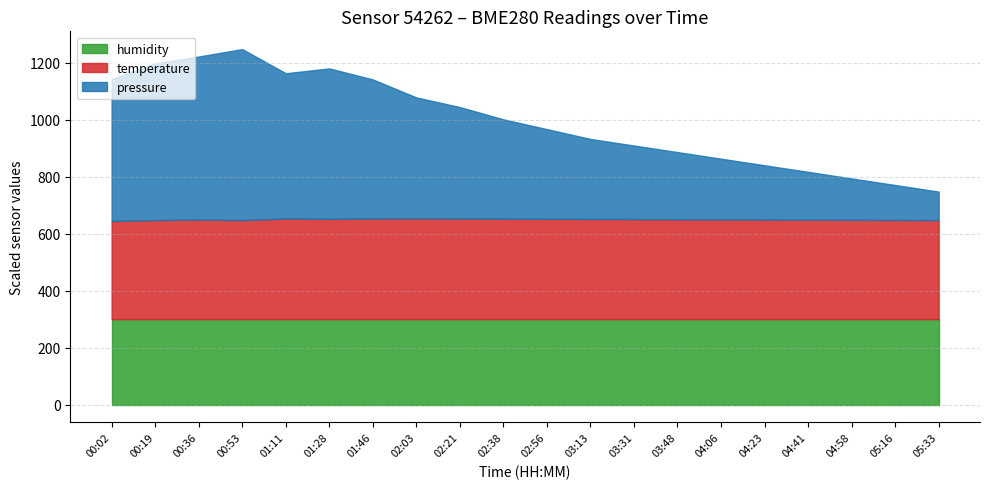

True or false: temperature has more than 0 points higher than both neighbors.

True